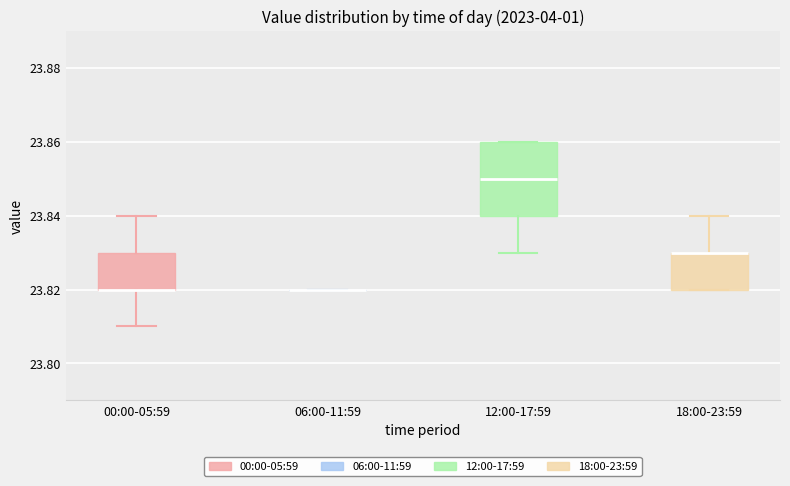

Reading left to right, read every box against the y-axis: the position of its median line, the range the box covers, and the ends of its whiskers. The values are not printed on the chart, so give them approximately, as read against the axis.

00:00-05:59: median 23.82 (drawn on the box's lower edge), box 23.82 to 23.83, whiskers 23.81 to 23.84
06:00-11:59: box collapsed to a line at 23.82, whiskers 23.82 to 23.82
12:00-17:59: median 23.85, box 23.84 to 23.86, whiskers 23.83 to 23.86
18:00-23:59: median 23.83 (drawn on the box's upper edge), box 23.82 to 23.83, whiskers 23.82 to 23.84